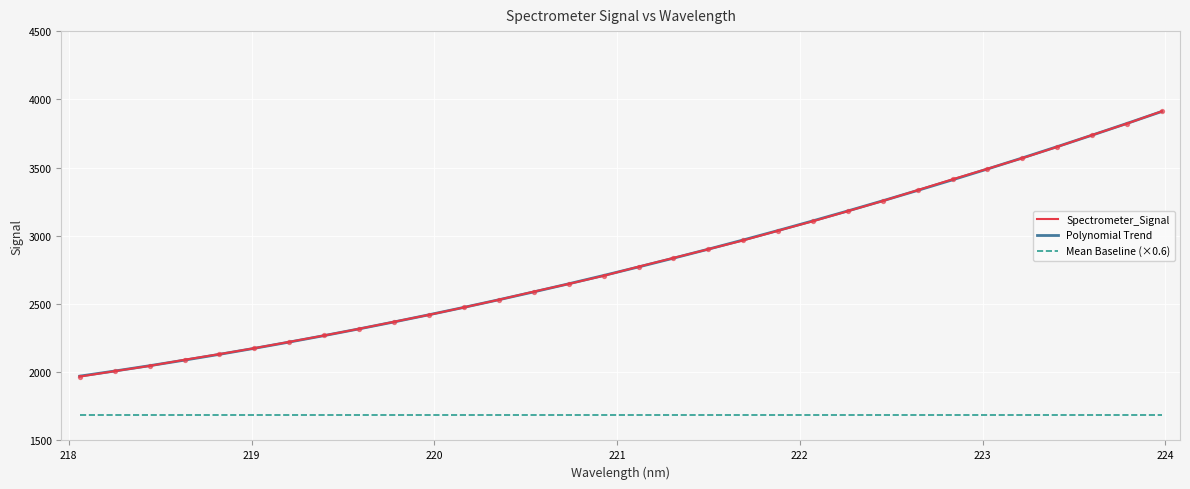

What are all the series names shown in the legend?

Spectrometer_Signal, Polynomial Trend, Mean Baseline (×0.6)